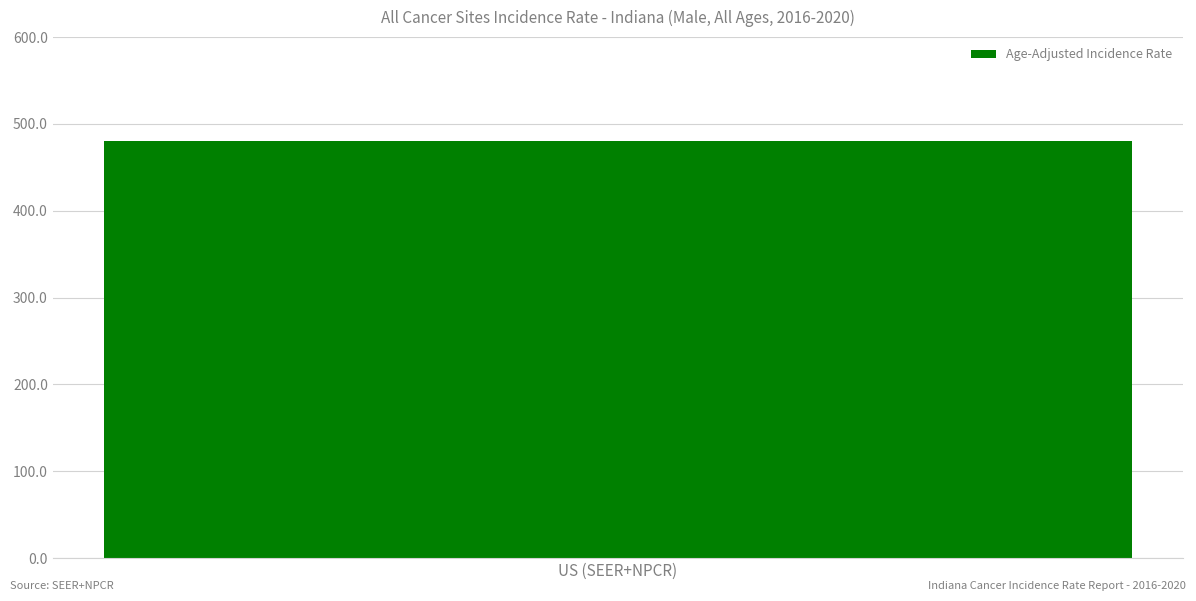

How many positive values are there?

1